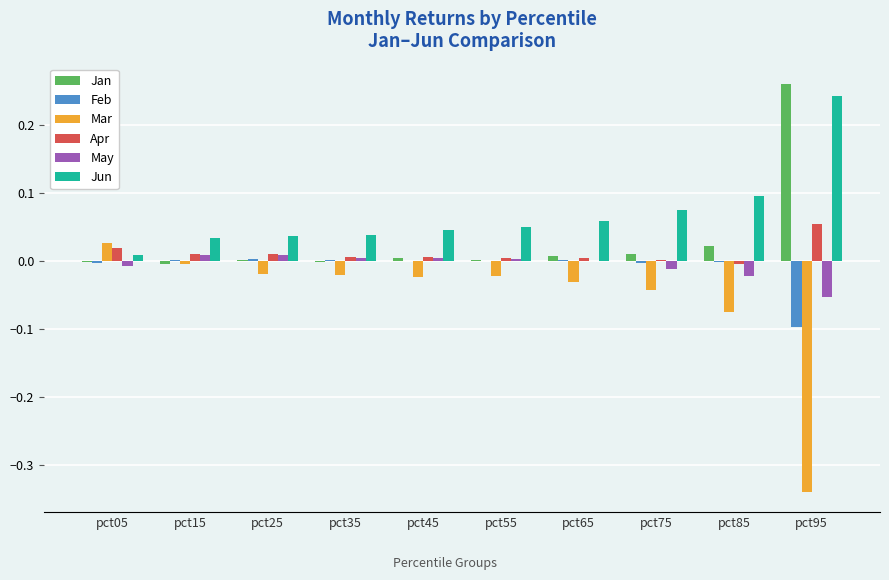

How many distinct data groups are displayed?

6